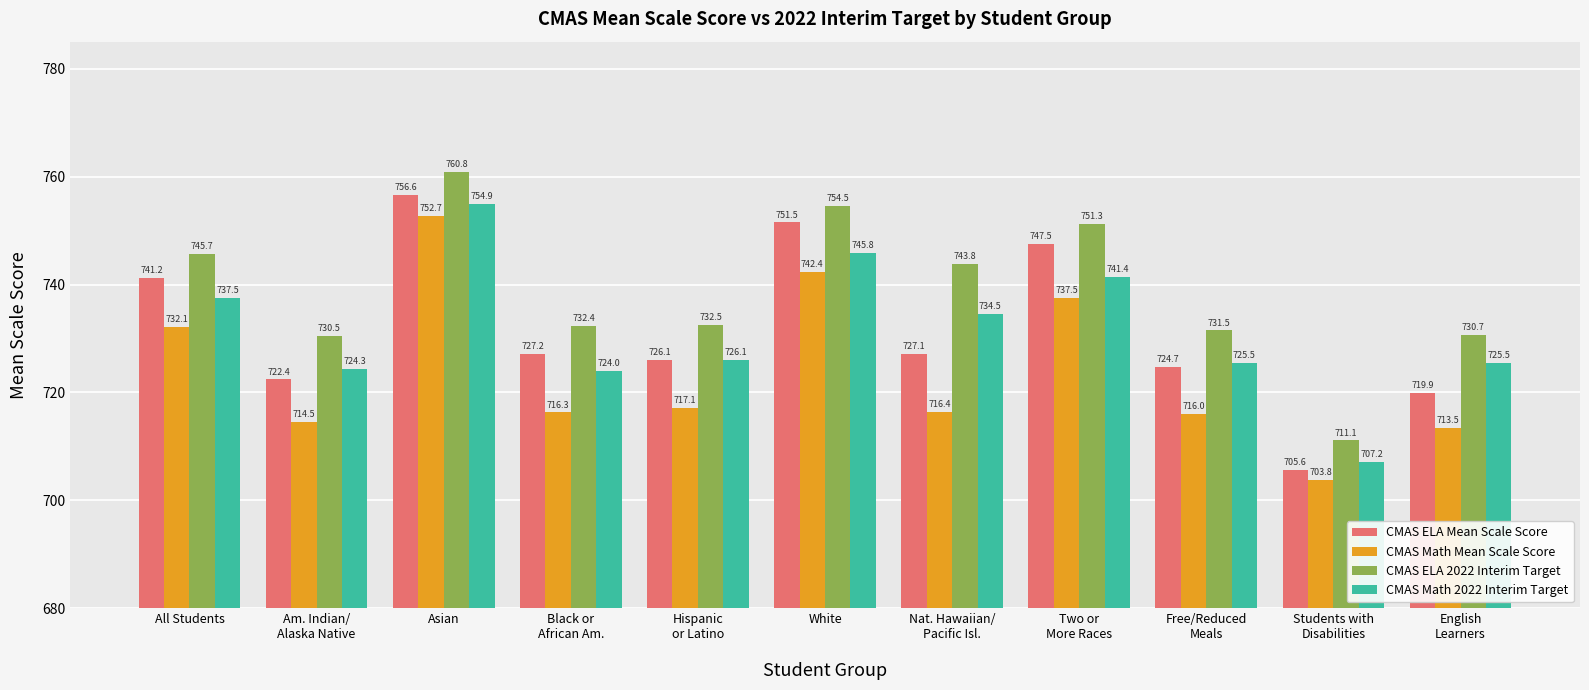

Which series has the widest spread of values?

CMAS ELA Mean Scale Score